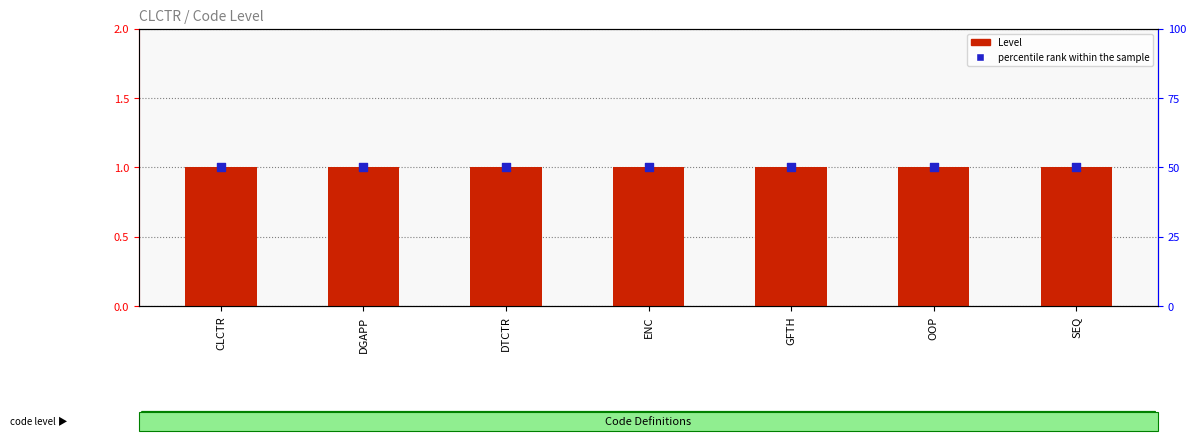

What are all the series names shown in the legend?

Level, percentile rank within the sample